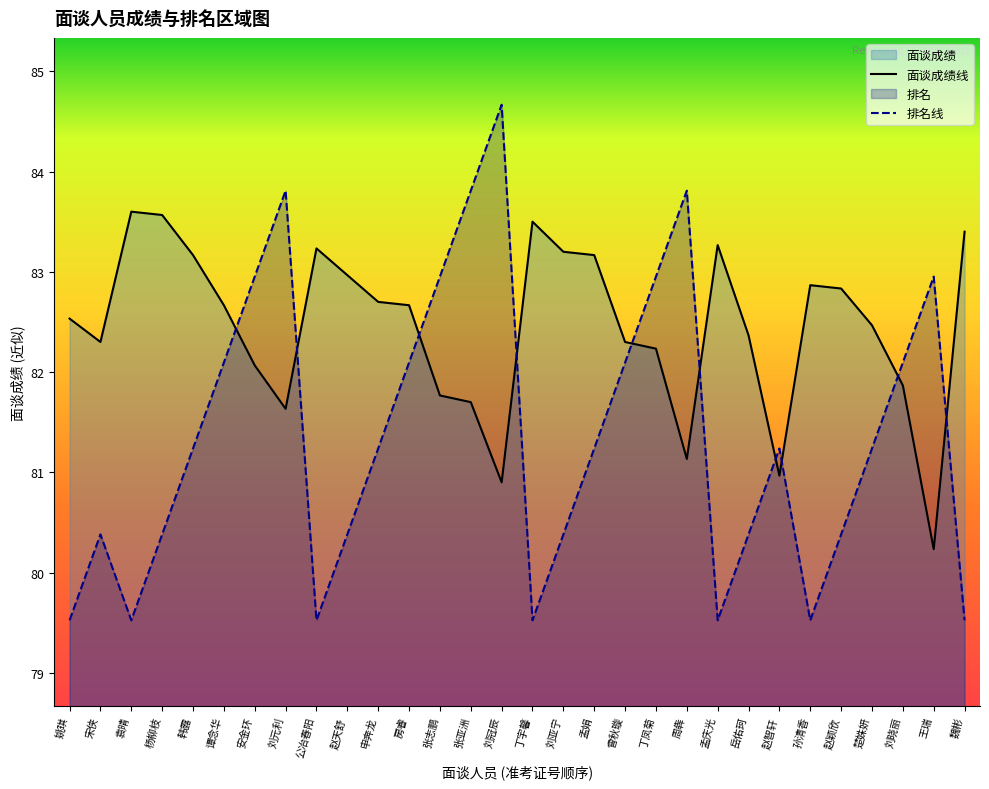

Which category has the highest value across all series?

刘冠辰